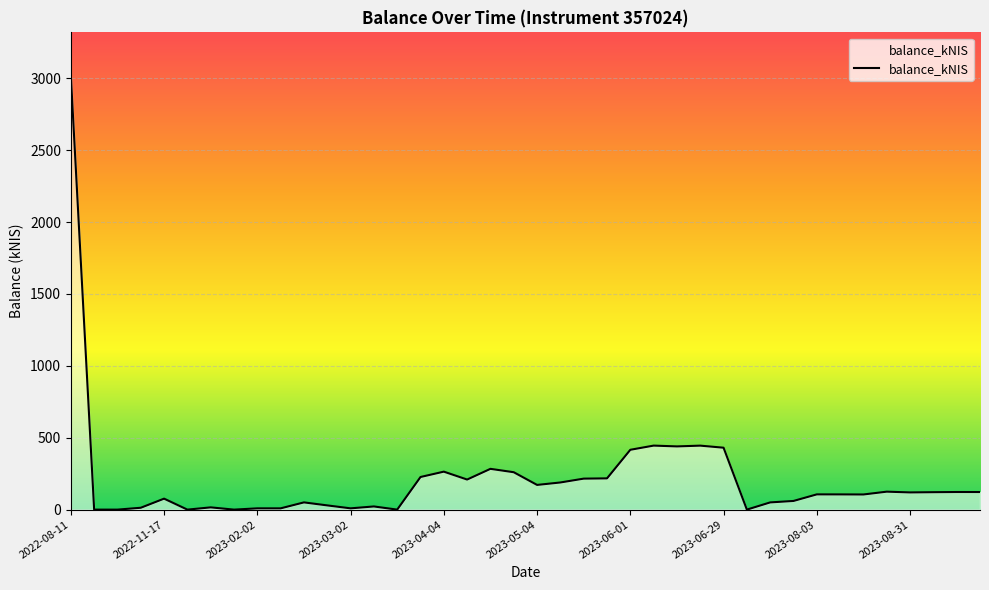

What is the difference between the maximum and minimum values?

3017.5